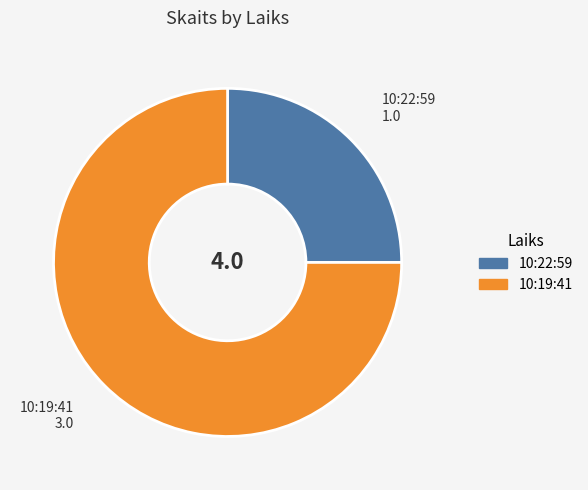

Combined, do 10:19:41 and 10:22:59 account for over 50%?

Yes